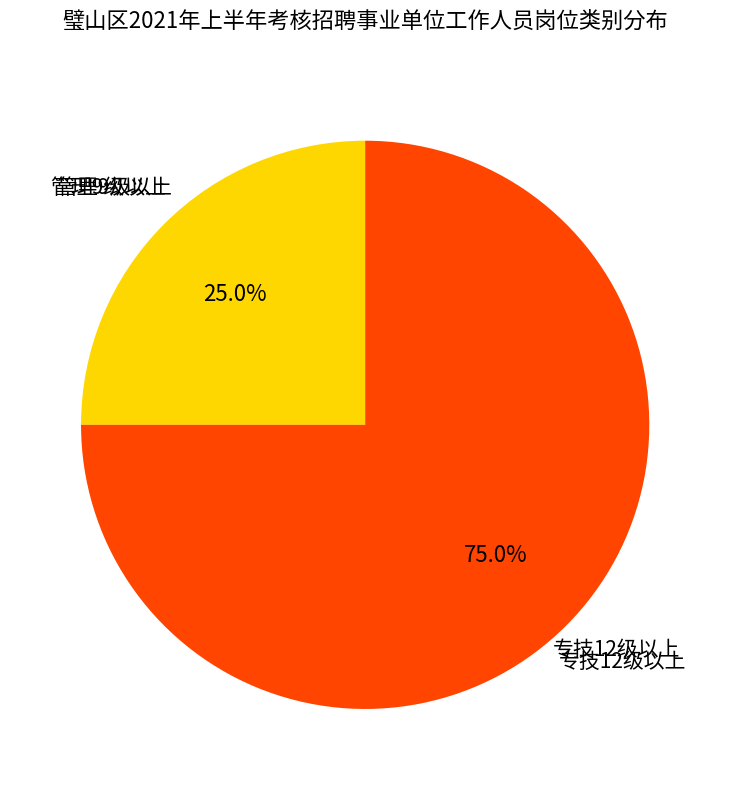

Does any single category account for the majority?

Yes